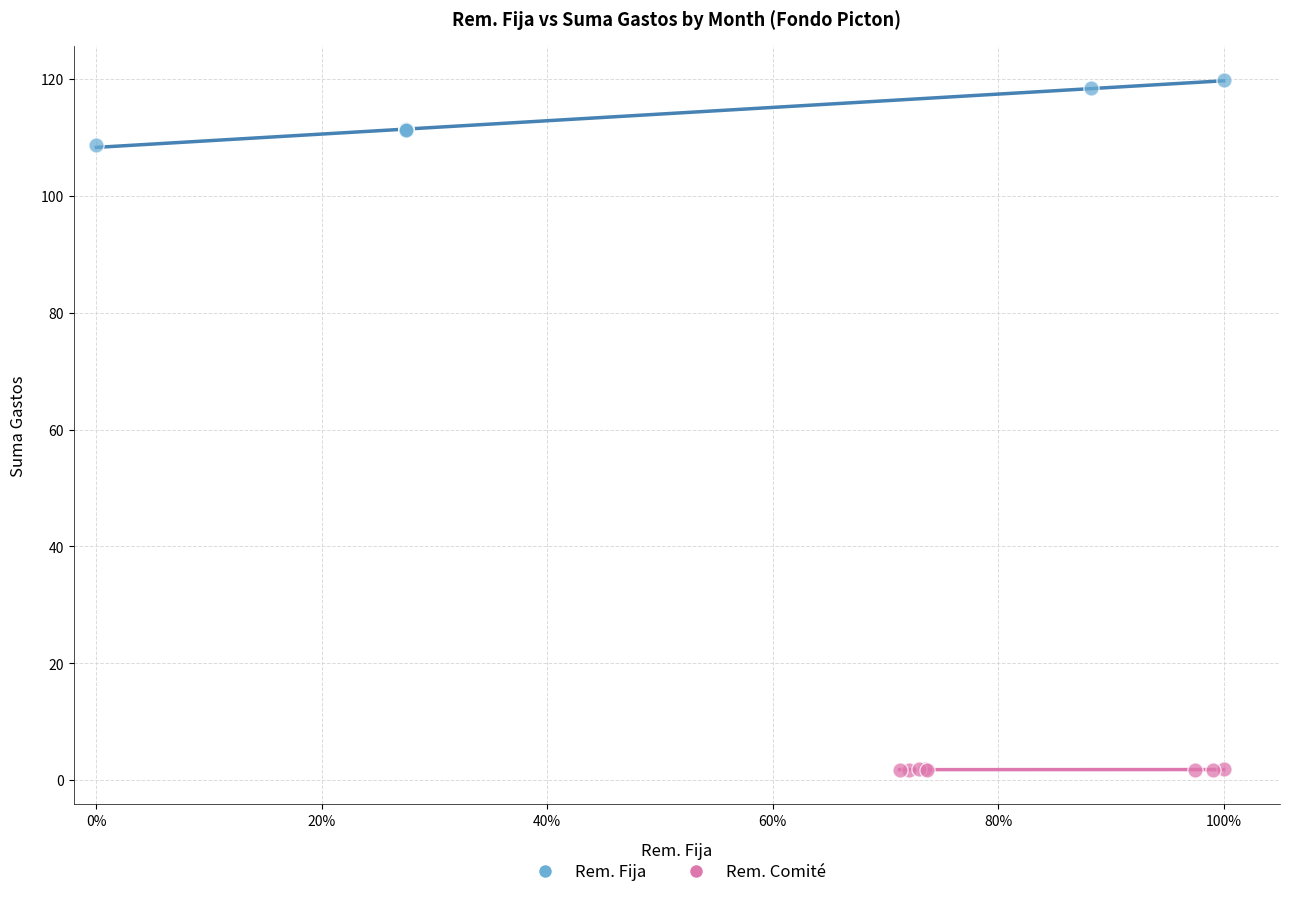

Which series contains the highest Y value?

Rem. Fija